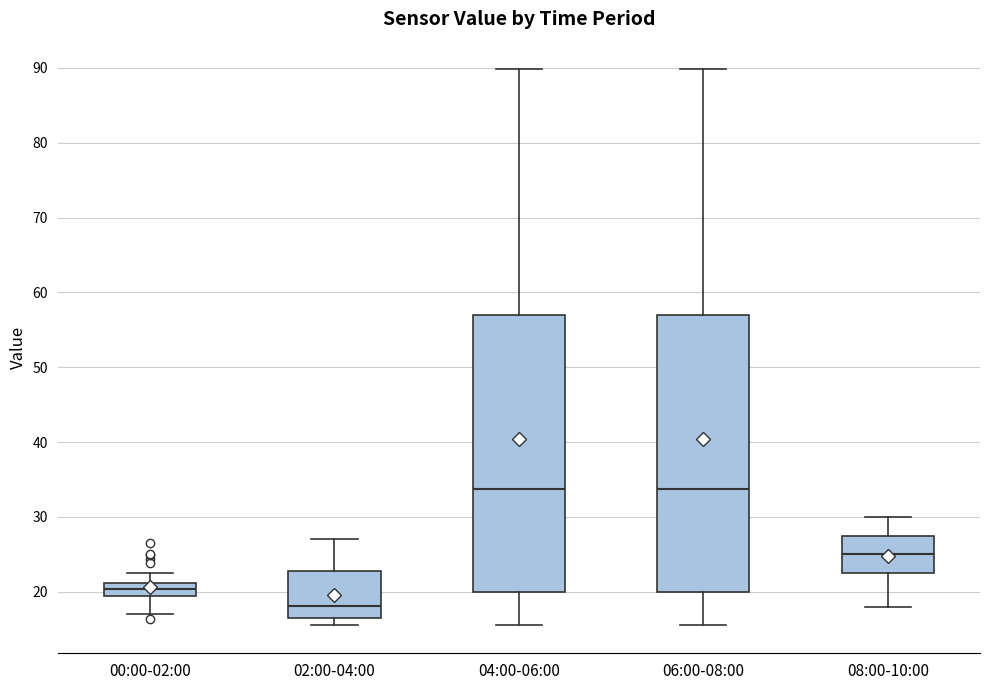

Reading left to right, transcribe this box plot: for each box, give where its median line is, the range the box spans, and where its two whiskers end, as read against the y-axis. The values are not printed on the chart, so give them approximately, as read against the axis.

00:00-02:00: median 20, box 19 to 21, whiskers 17 to 23
02:00-04:00: median 18, box 16 to 23, whiskers 16 (just below the box's lower edge) to 27
04:00-06:00: median 34, box 20 to 57, whiskers 16 to 90
06:00-08:00: median 34, box 20 to 57, whiskers 16 to 90
08:00-10:00: median 25, box 23 to 28, whiskers 18 to 30